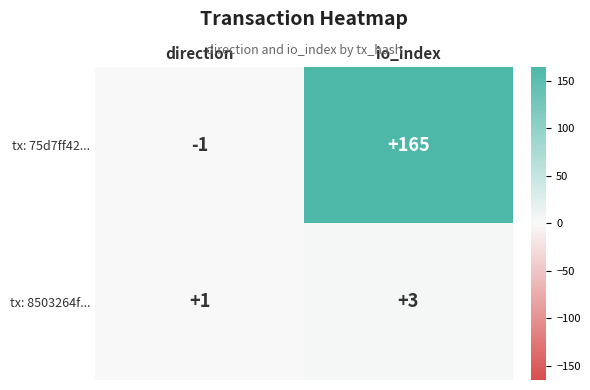

Which category has the highest value across all series?

io_index